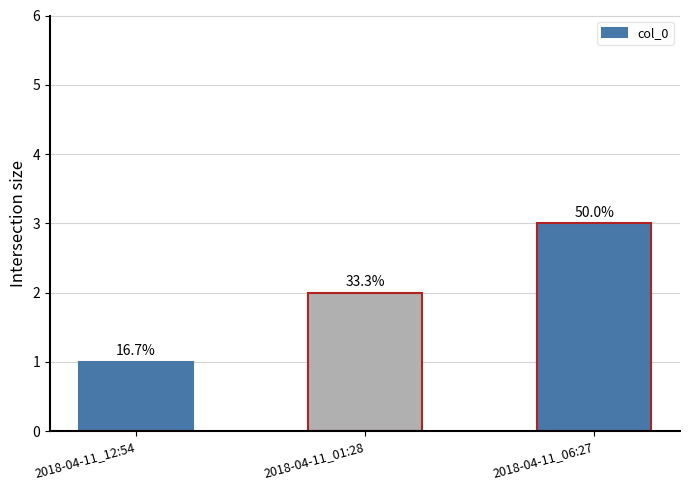

Are the bars horizontal?

No